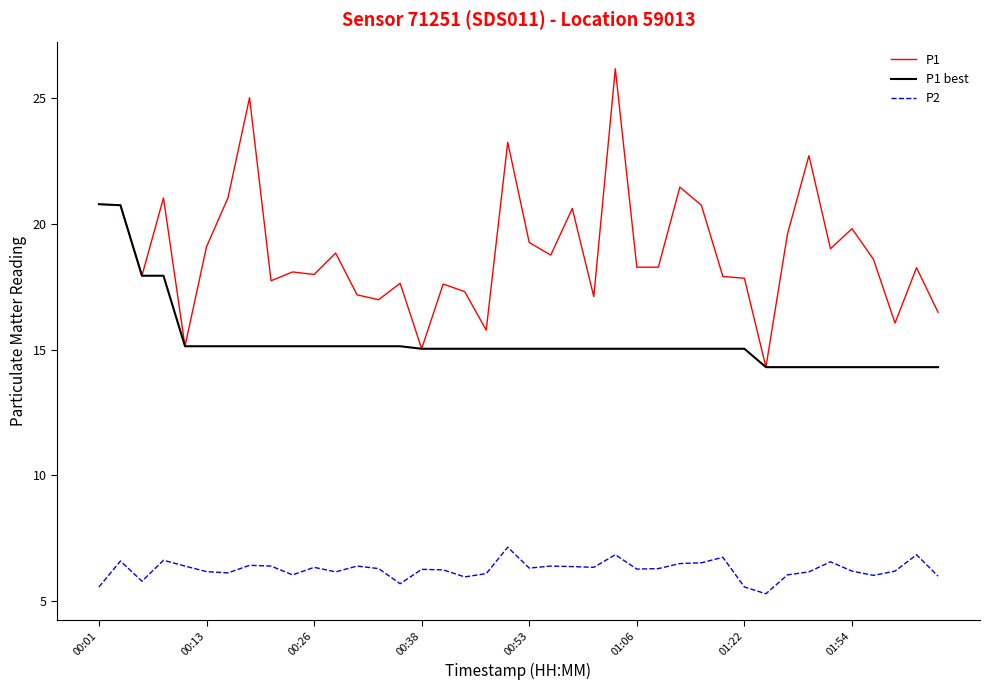

True or false: P2 has more than 0 interior local peaks.

True